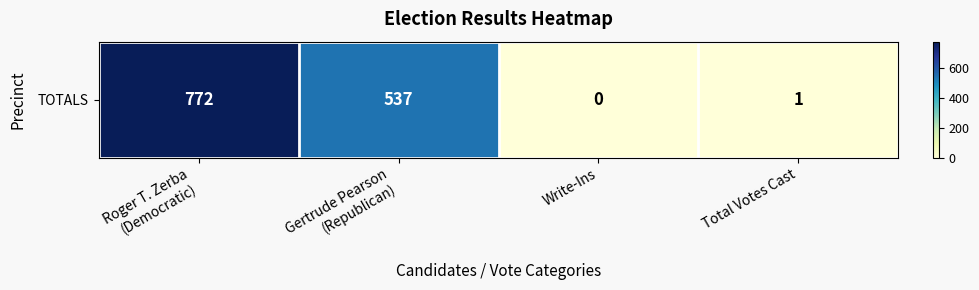

Reading left to right, extract all data points from this chart.

Roger T. Zerba
(Democratic)=772	Gertrude Pearson
(Republican)=537	Write-Ins=0	Total Votes Cast=1